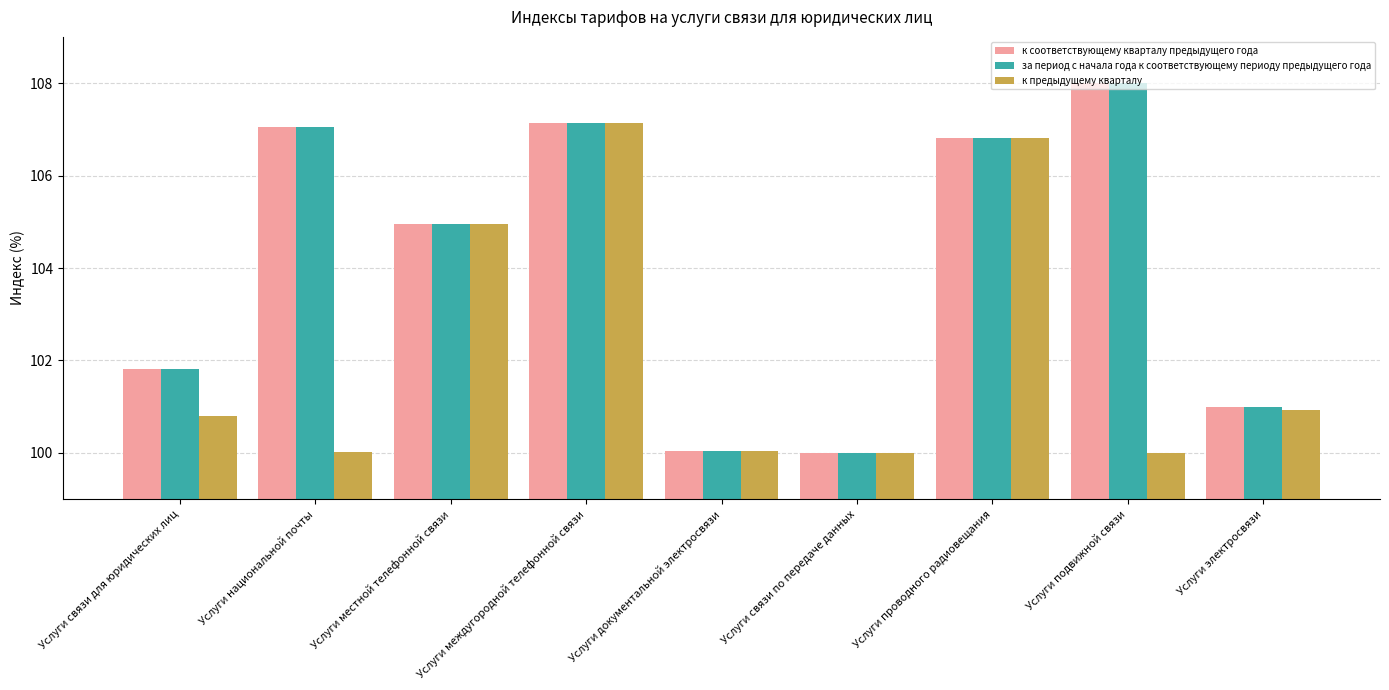

True or false: за период с начала года к соответствующему периоду предыдущего года has a value of 101.0 at Услуги электросвязи.

True